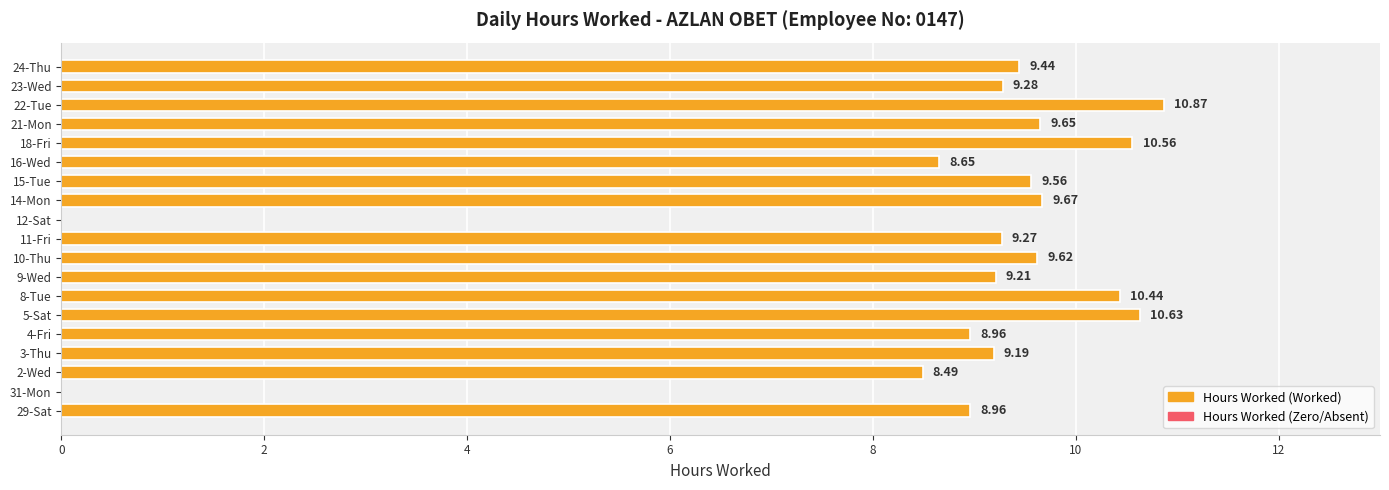

What is the sum of the values at 10-Thu and 2-Wed?

18.1